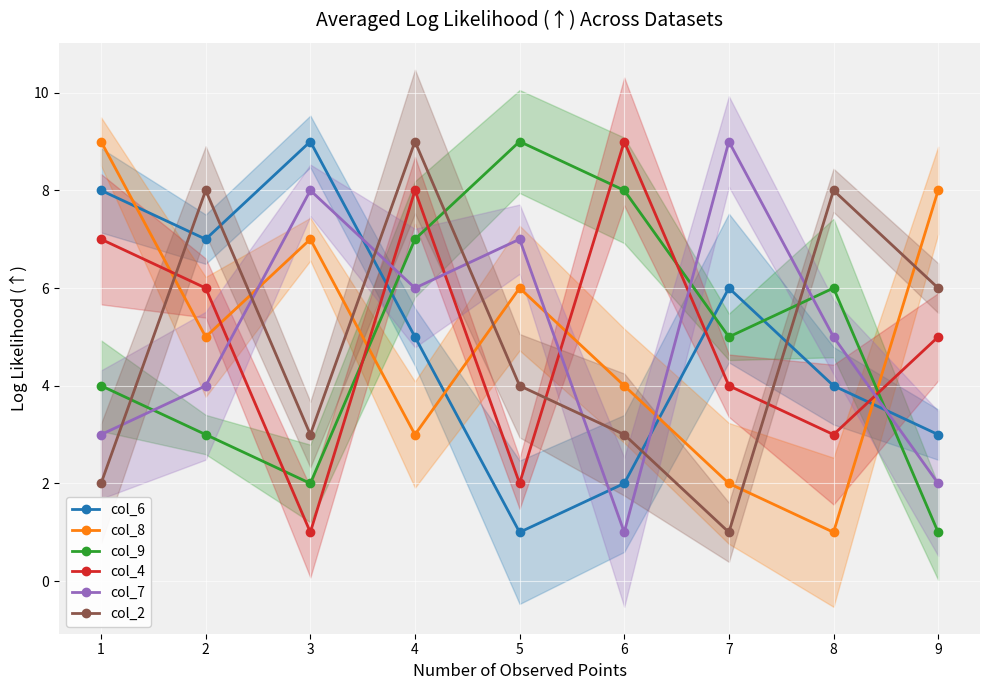

How many times do col_2 and col_7 cross each other?

7